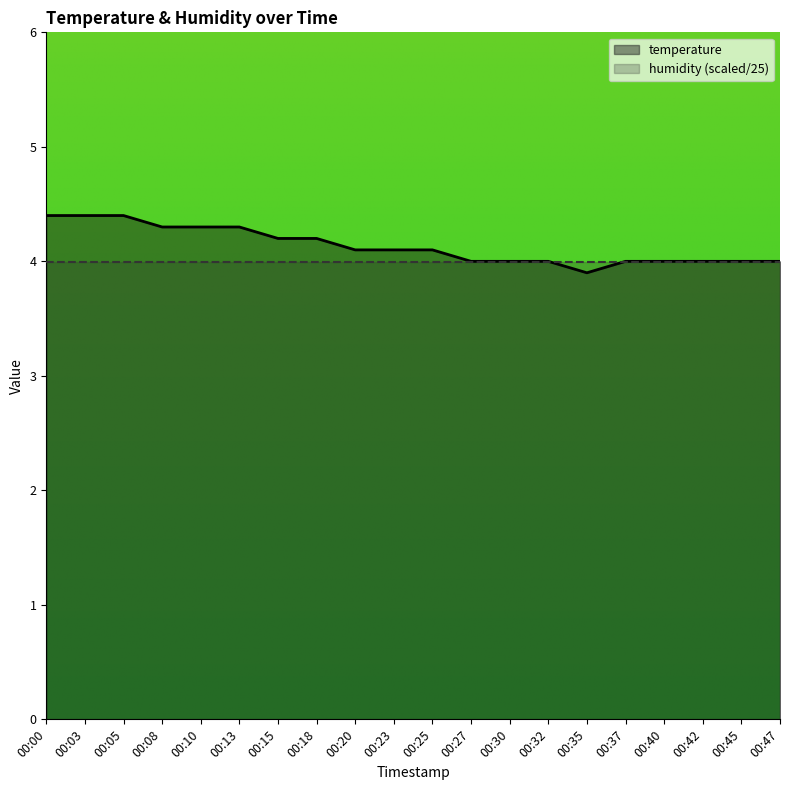

What is the value of the 16th point from the left?

4.0